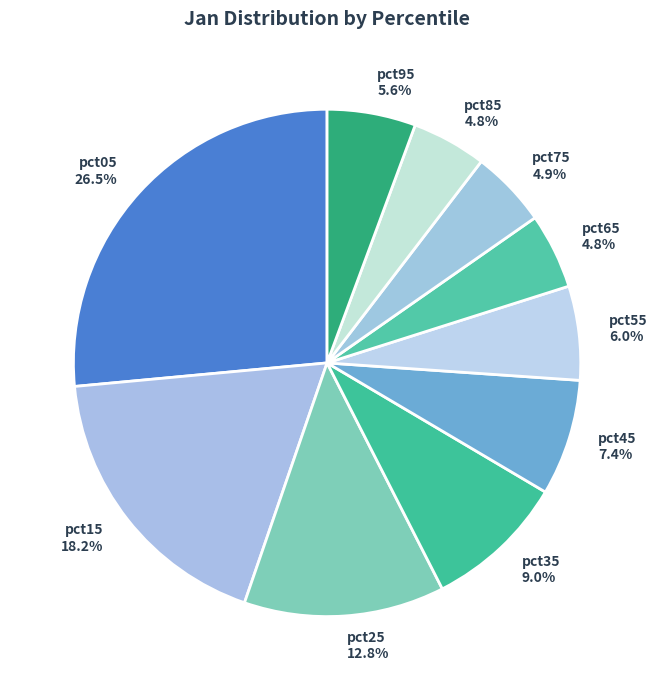

Is pct35 the majority of the pie?

No